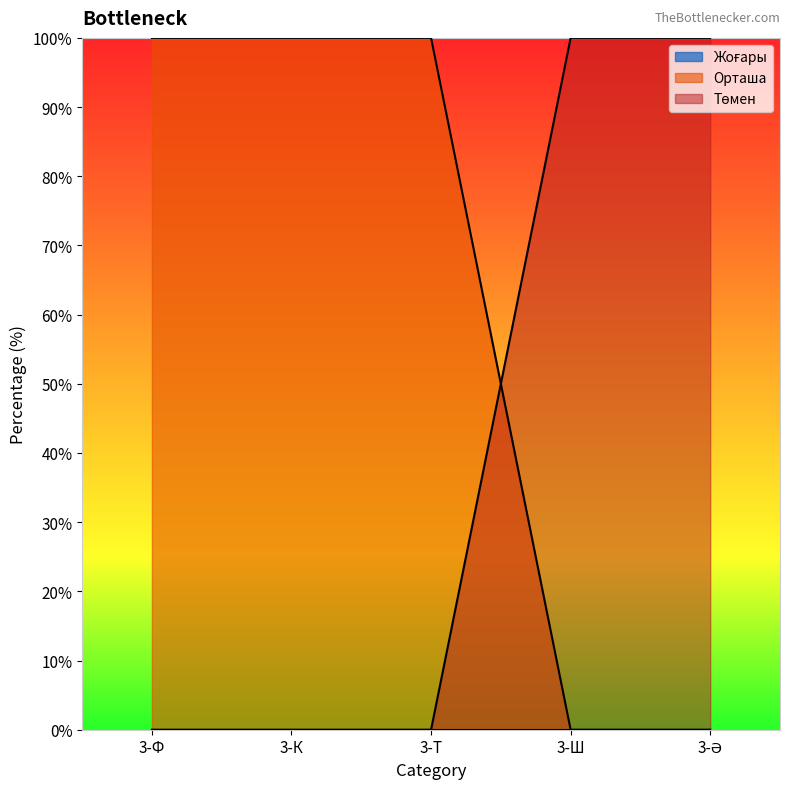

List the labels in order of Төмен value, largest first.

3-Ш, 3-Ә, 3-Ф, 3-К, 3-Т